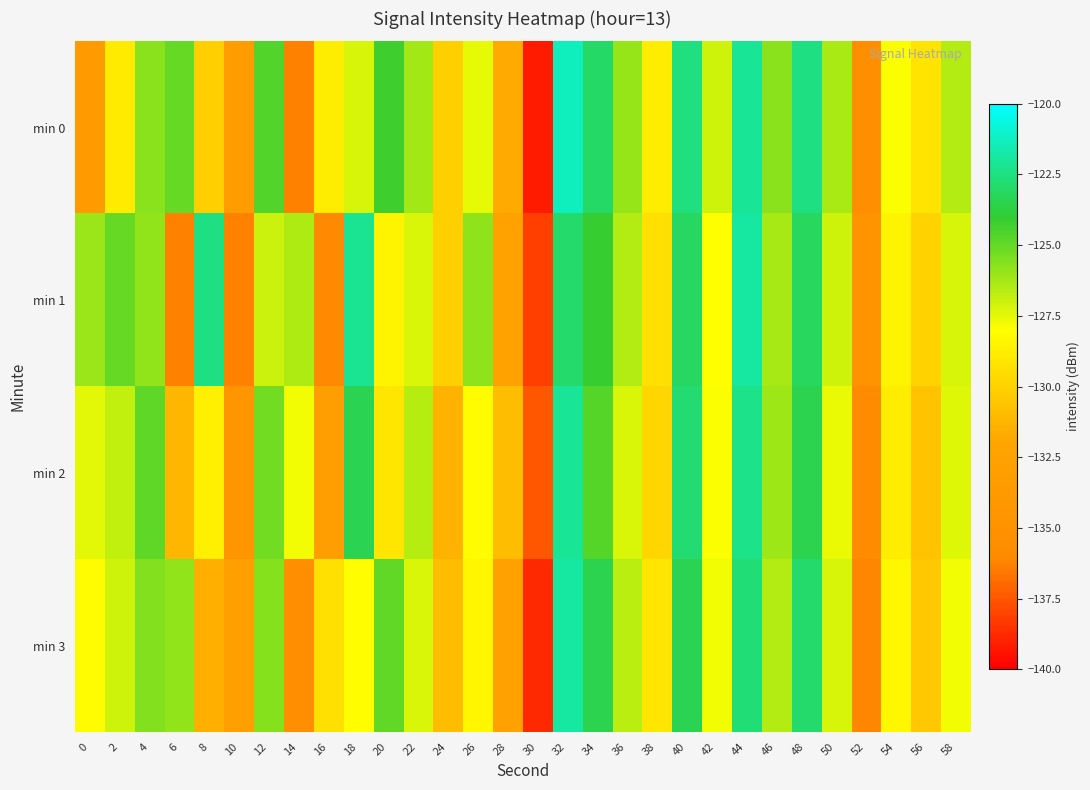

Which series has the largest range (max minus min)?

min 0